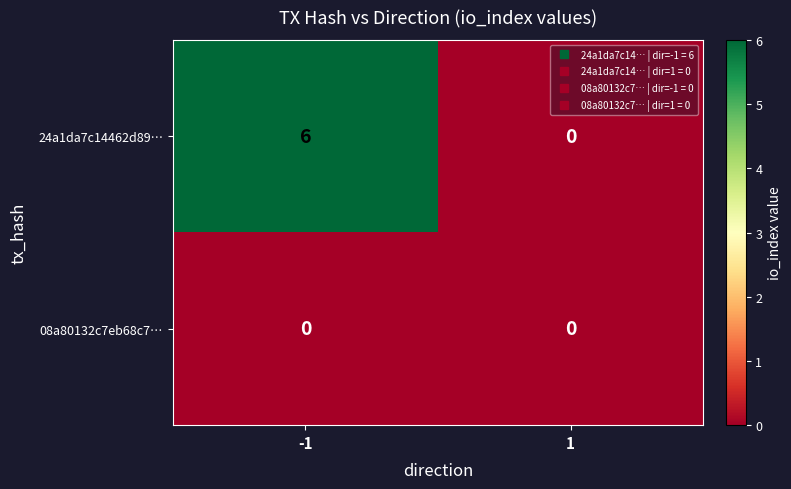

True or false: 24a1da7c14462d89… has a value of -4 at 1.

False